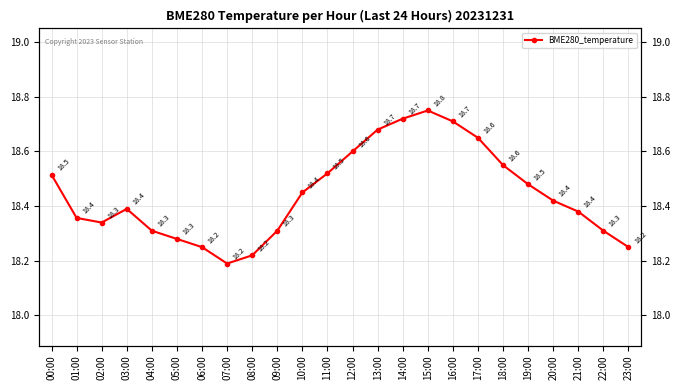

Between 01:00 and 22:00, which is larger?

01:00